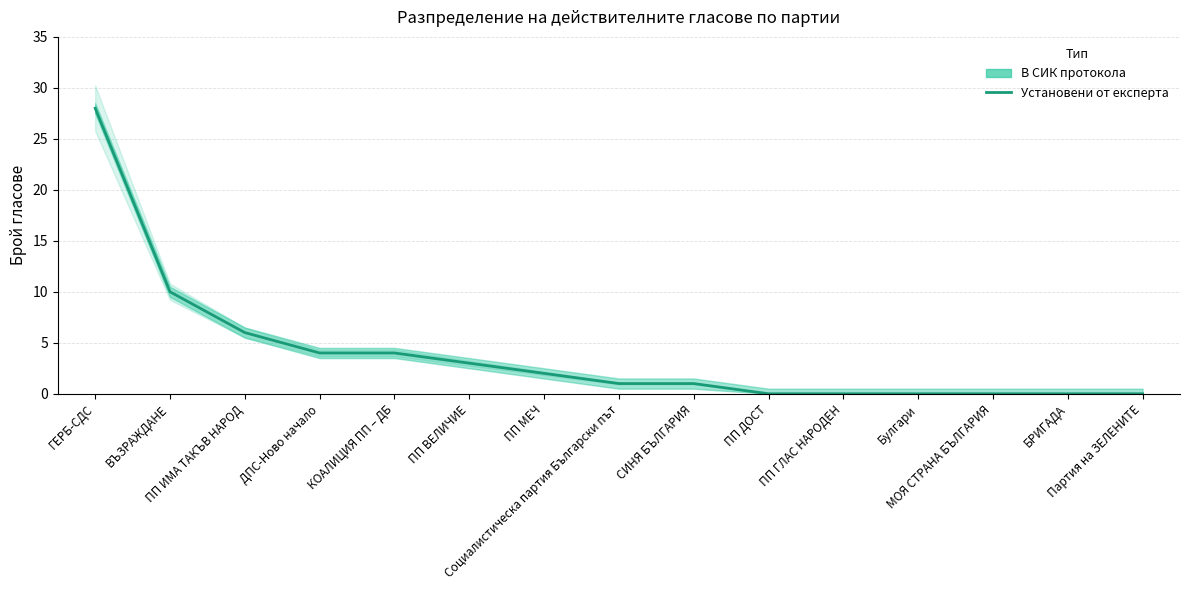

How many lines are shown in the chart?

1